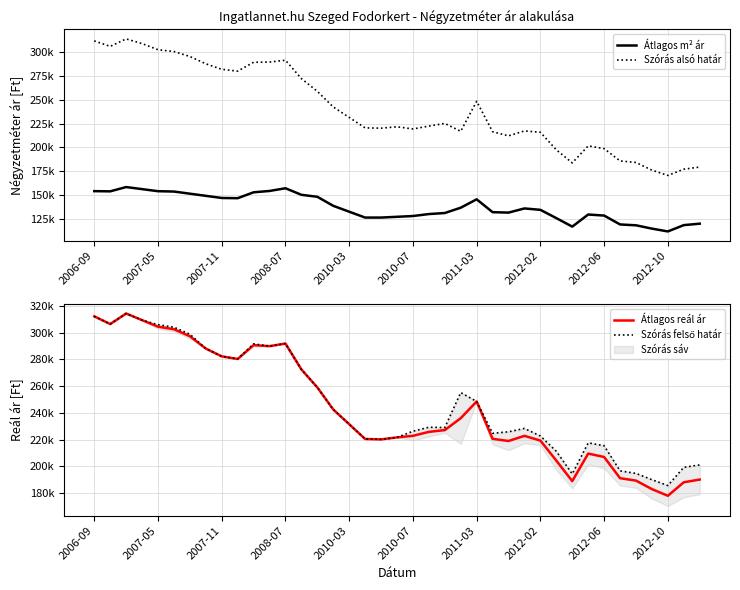

Which series has the largest range (max minus min)?

Szórás alsó határ